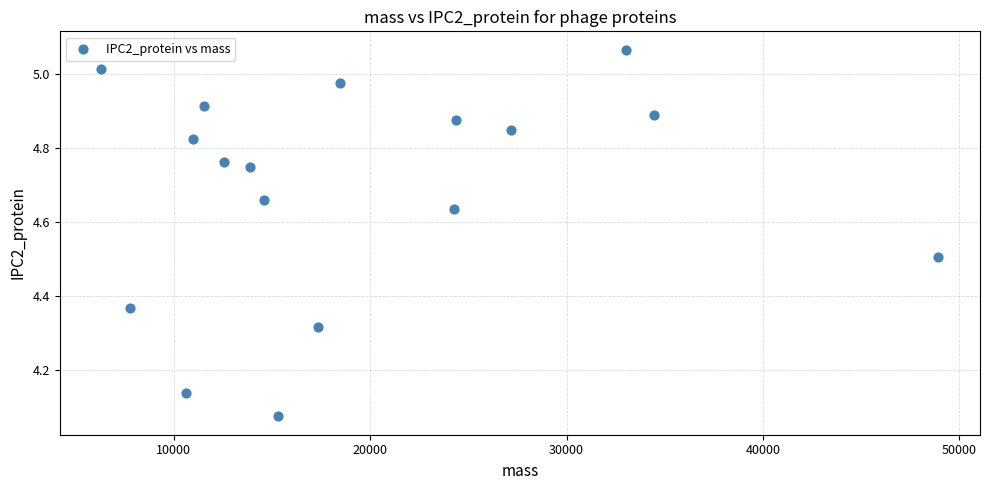

What is the range of X values (max minus min)?

42612.9